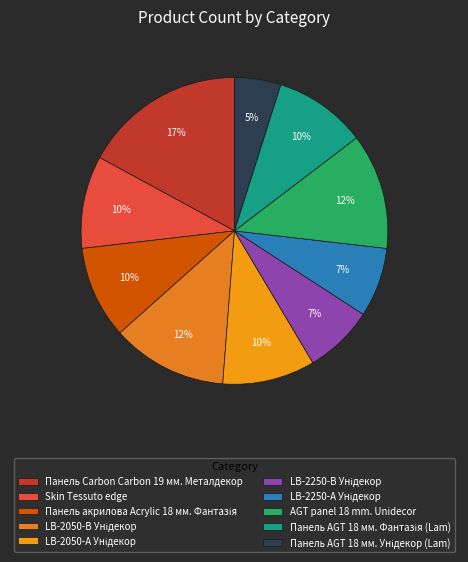

Does AGT panel 18 mm. Unidecor represent more than half of the total?

No